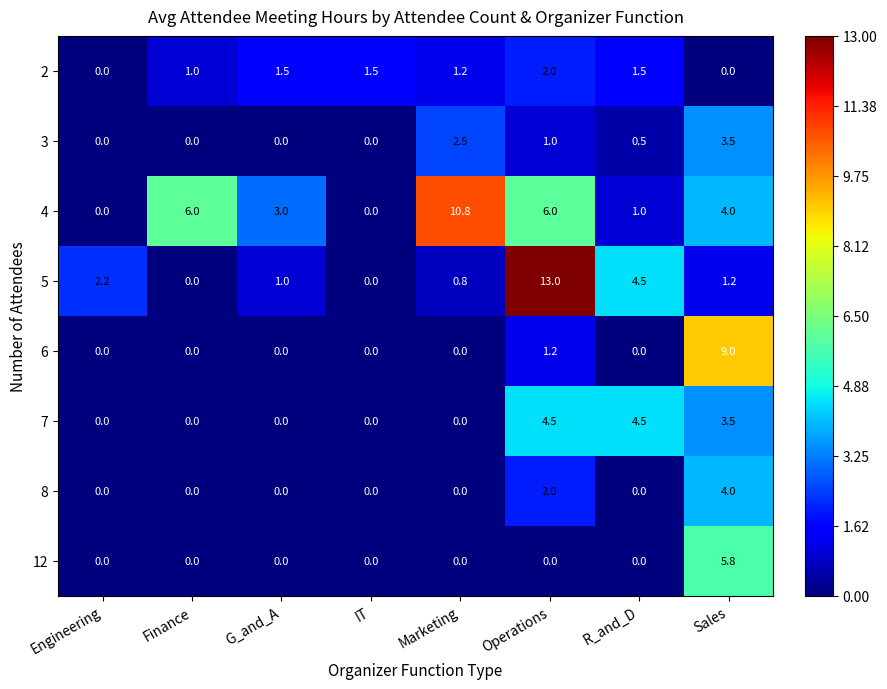

How many categories are shown in the chart?

8